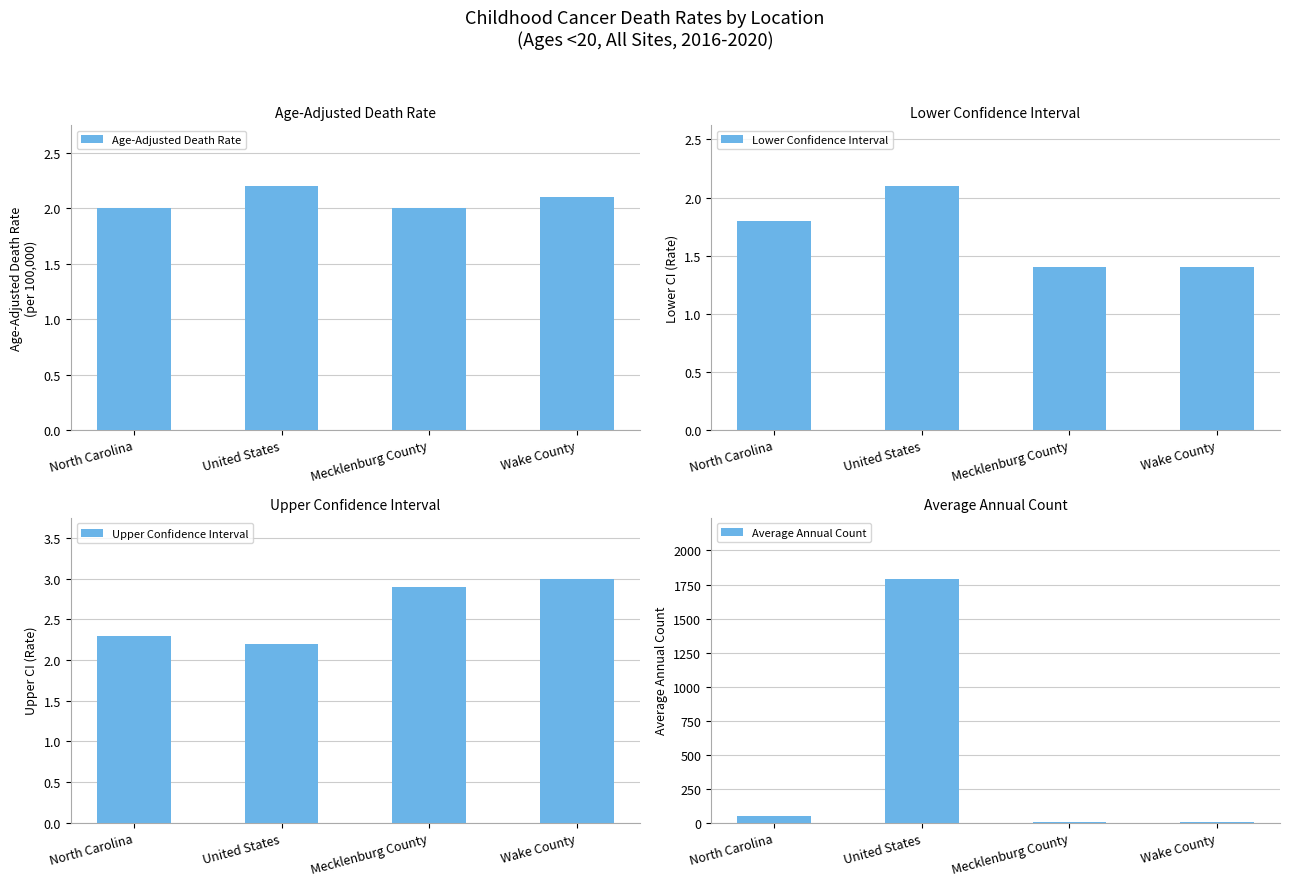

What is the difference between the Lower Confidence Interval values at North Carolina and United States?

0.3